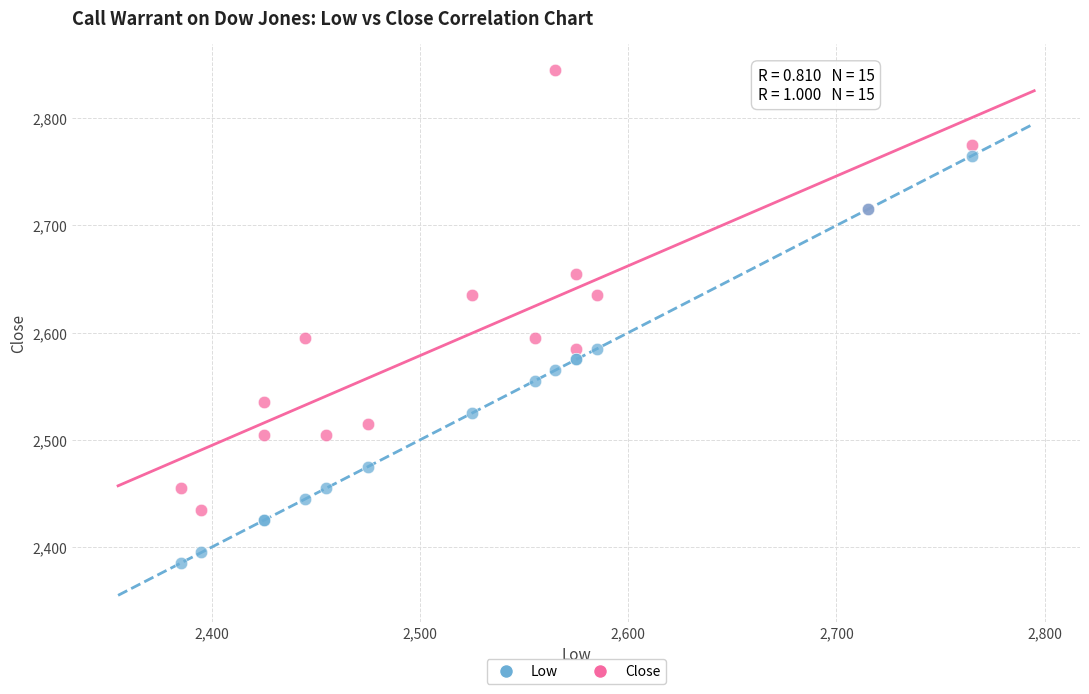

What is the X range (max minus min) for the scatter plot?

380